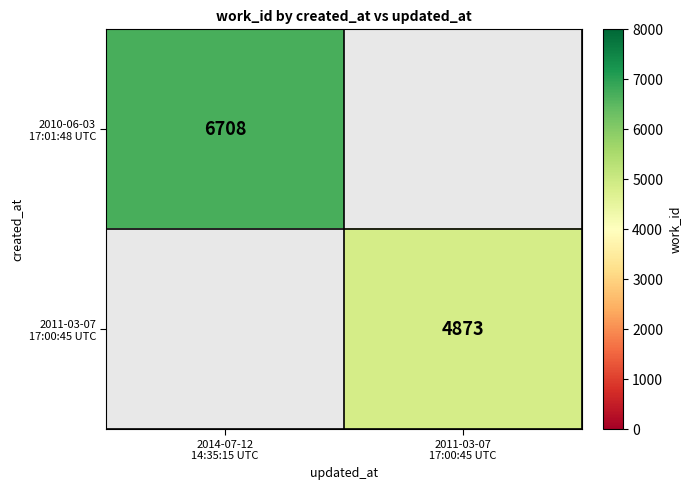

At which label is 2010-06-03 17:01:48 UTC closest to 6708?

2014-07-12 14:35:15 UTC